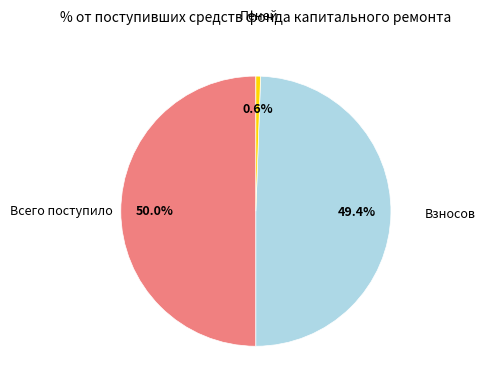

To the nearest percent, what is the difference between the largest and smallest slice percentages?

49%